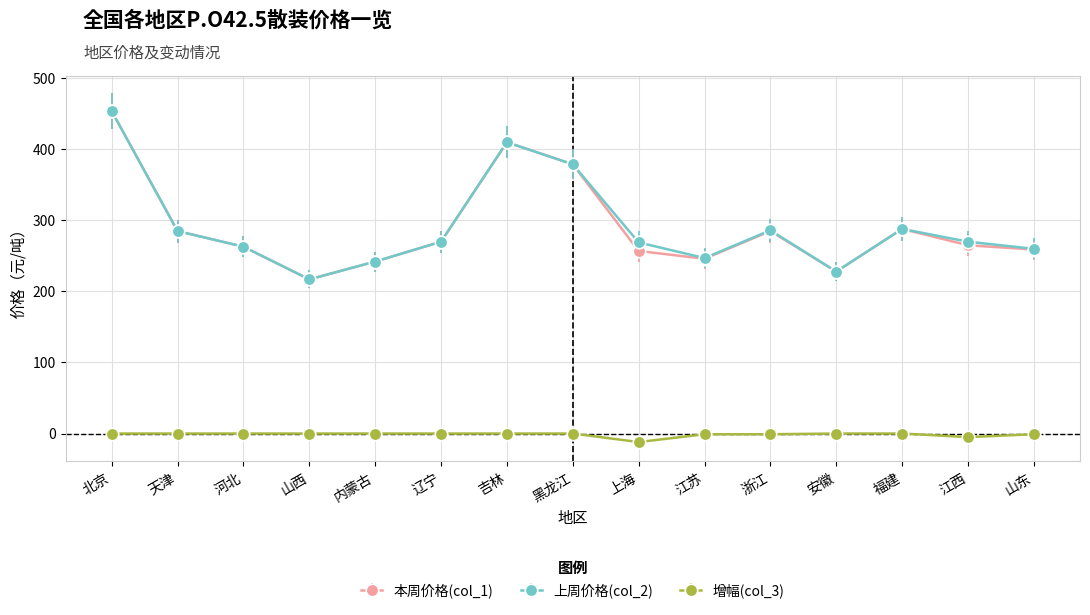

What is the label of the 9th point from the left?

上海